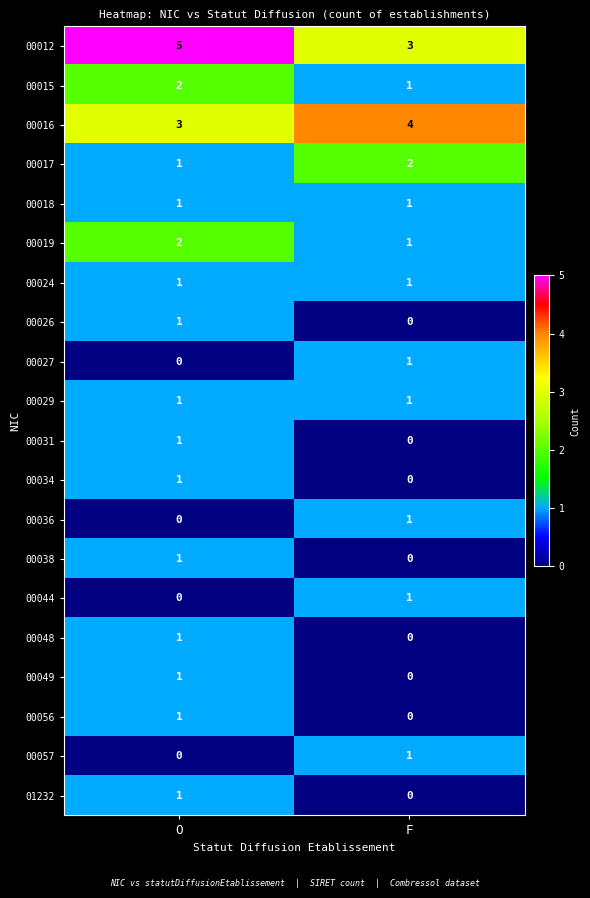

At which category is the sum across all series the highest?

O